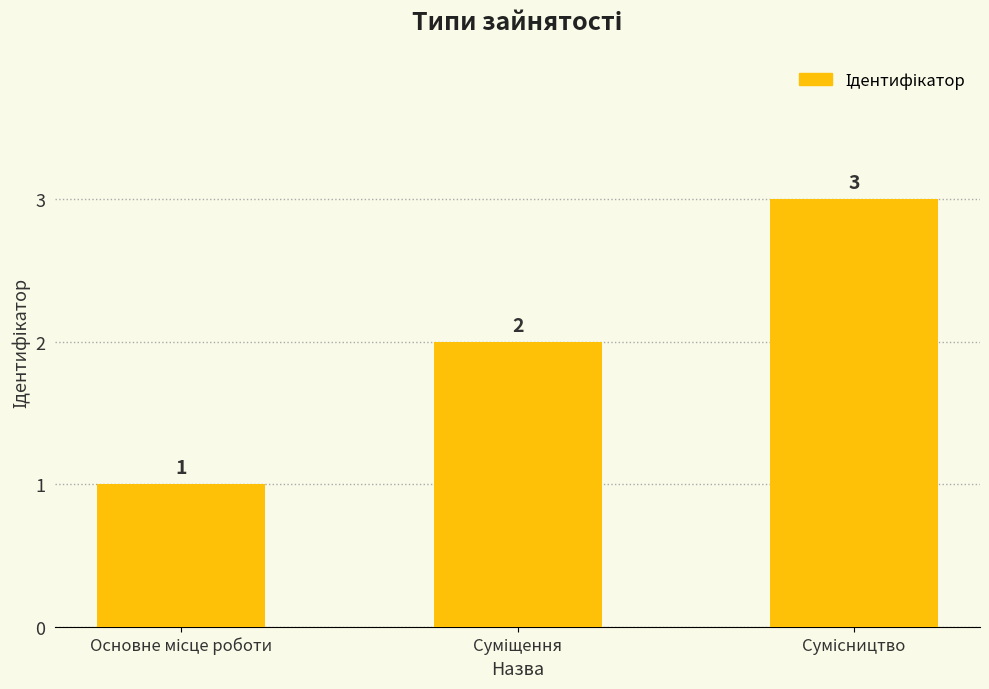

Does the chart contain any negative values?

No